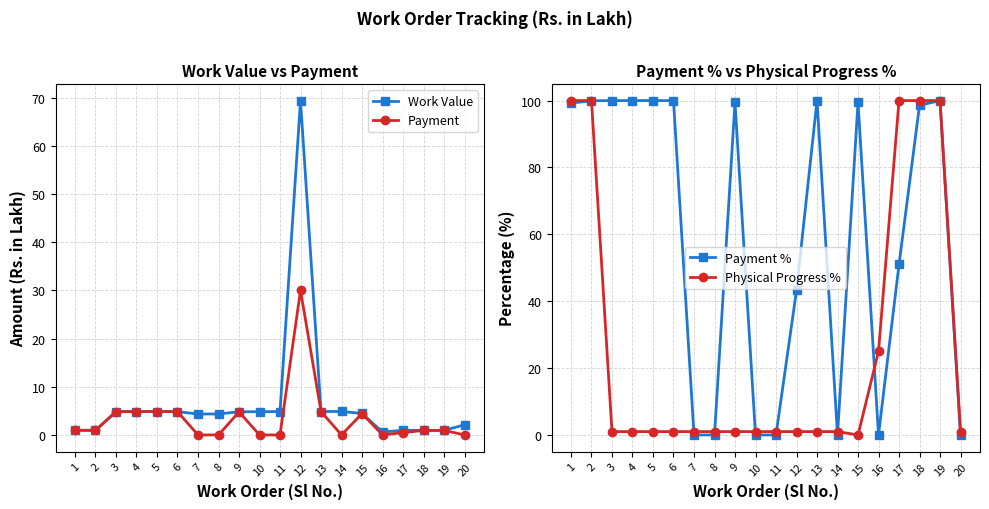

At which category is the sum across all series the highest?

19